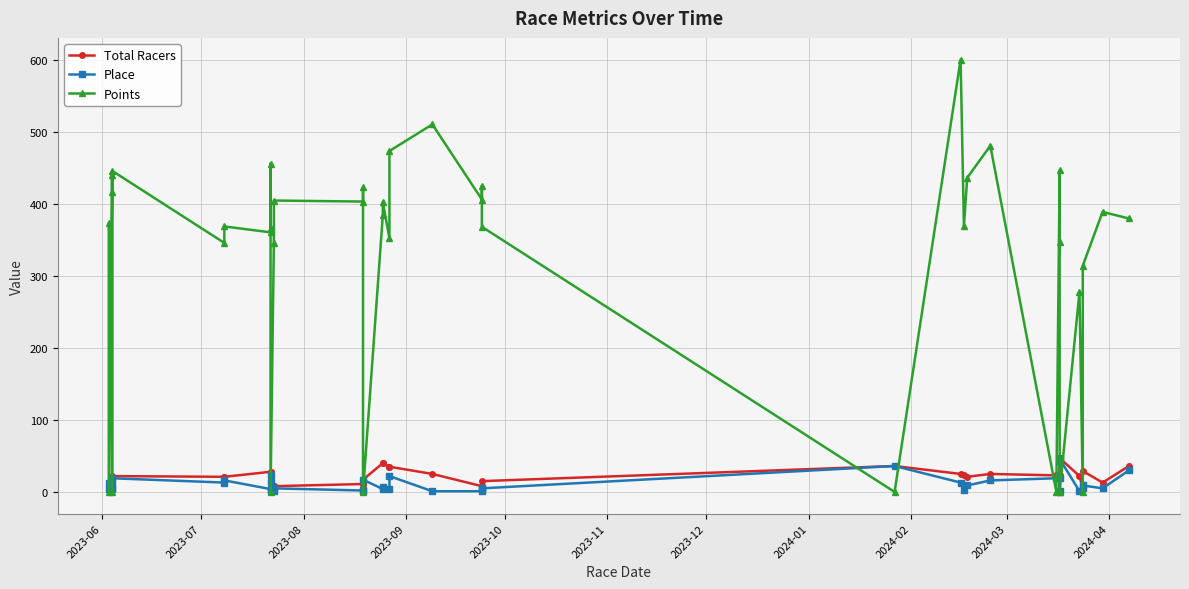

In Place, how many points are higher than both neighbors (excluding endpoints)?

12